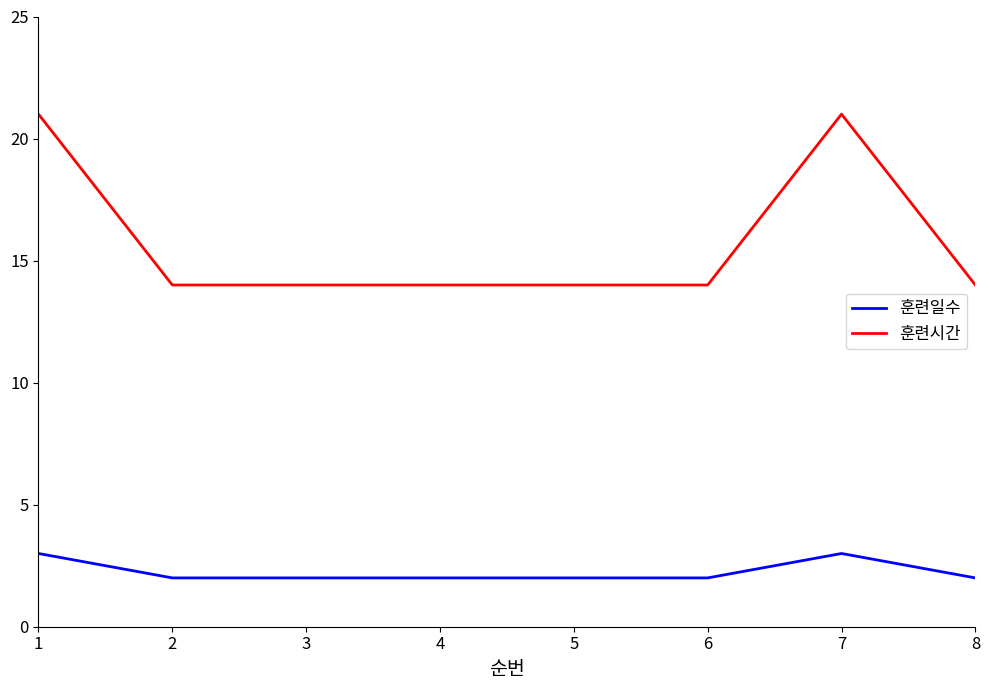

What is the maximum value shown in the chart?

21